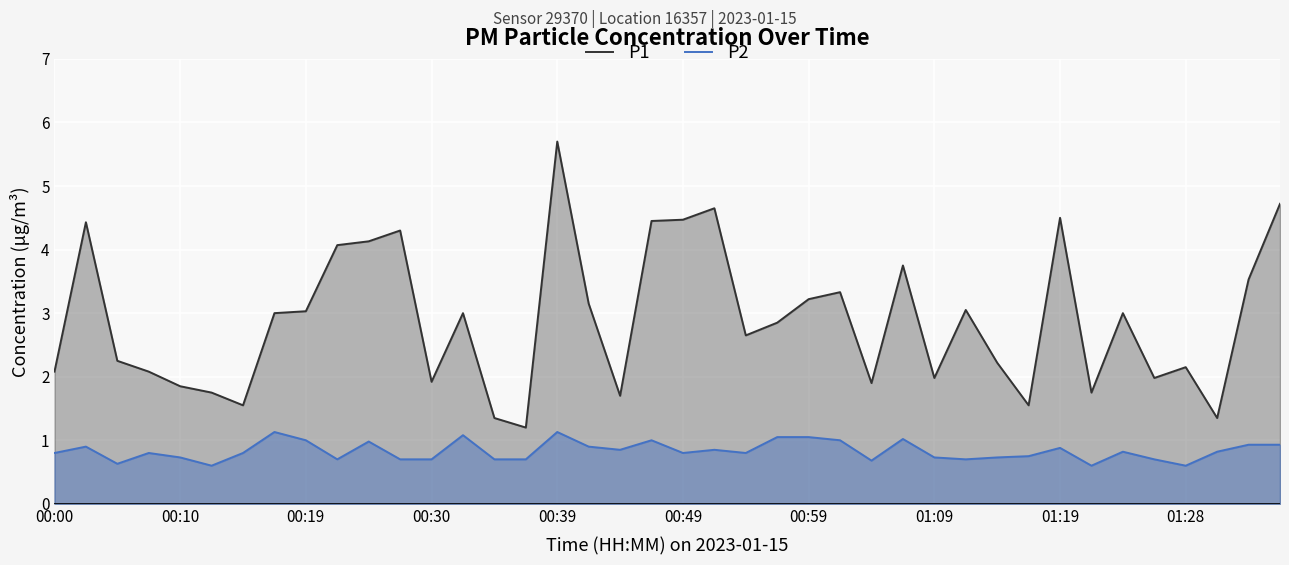

Reading left to right, list all the values displayed in this chart.

P1: 2.1	4.4	2.2	2.1	1.9	1.8	1.6	3.0	3.0	4.1	4.1	4.3	1.9	3.0	1.4	1.2	5.7	3.1	1.7	4.5	4.5	4.7	2.6	2.9	3.2	3.3	1.9	3.8	2.0	3.0	2.2	1.6	4.5	1.8	3.0	2.0	2.1	1.4	3.5	4.7
P2: 0.8	0.9	0.6	0.8	0.7	0.6	0.8	1.1	1.0	0.7	1.0	0.7	0.7	1.1	0.7	0.7	1.1	0.9	0.8	1.0	0.8	0.8	0.8	1.1	1.1	1.0	0.7	1.0	0.7	0.7	0.7	0.8	0.9	0.6	0.8	0.7	0.6	0.8	0.9	0.9